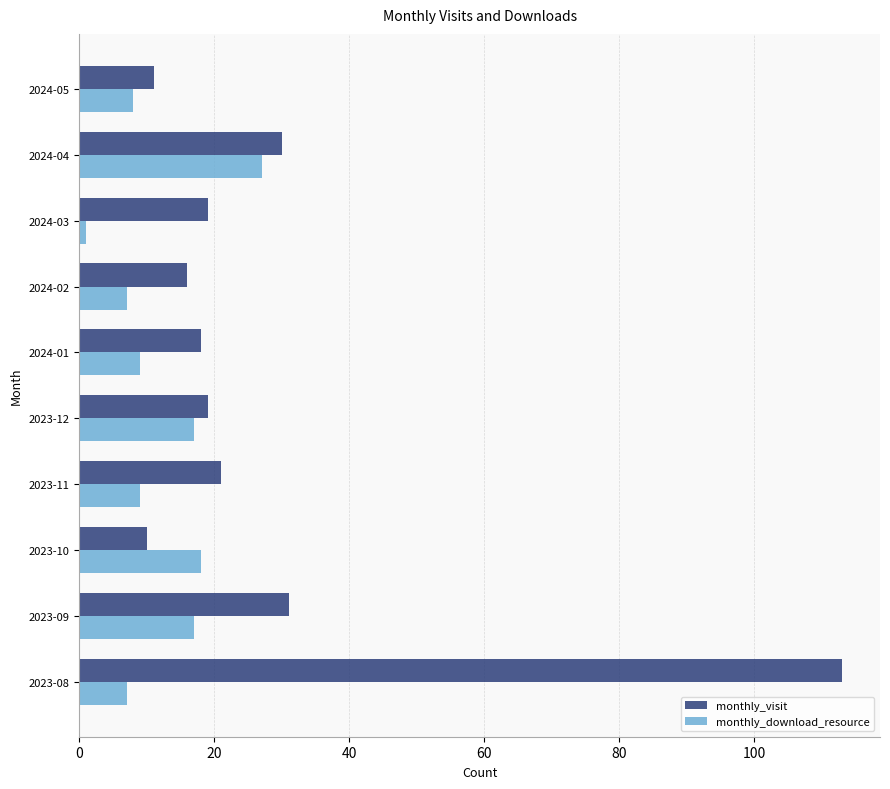

The value of monthly_download_resource at 2023-12 is 17. True or false?

True